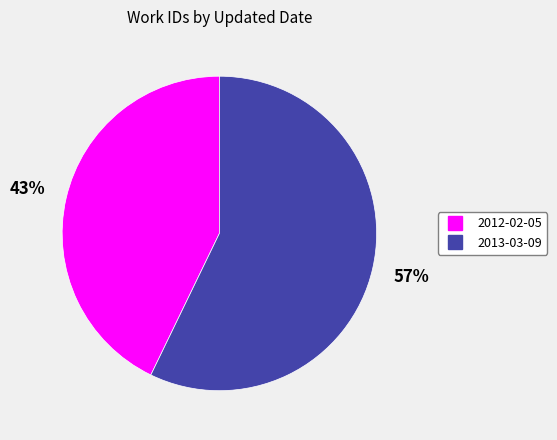

What percentage is the 2012-02-05 slice, to the nearest percent?

43%